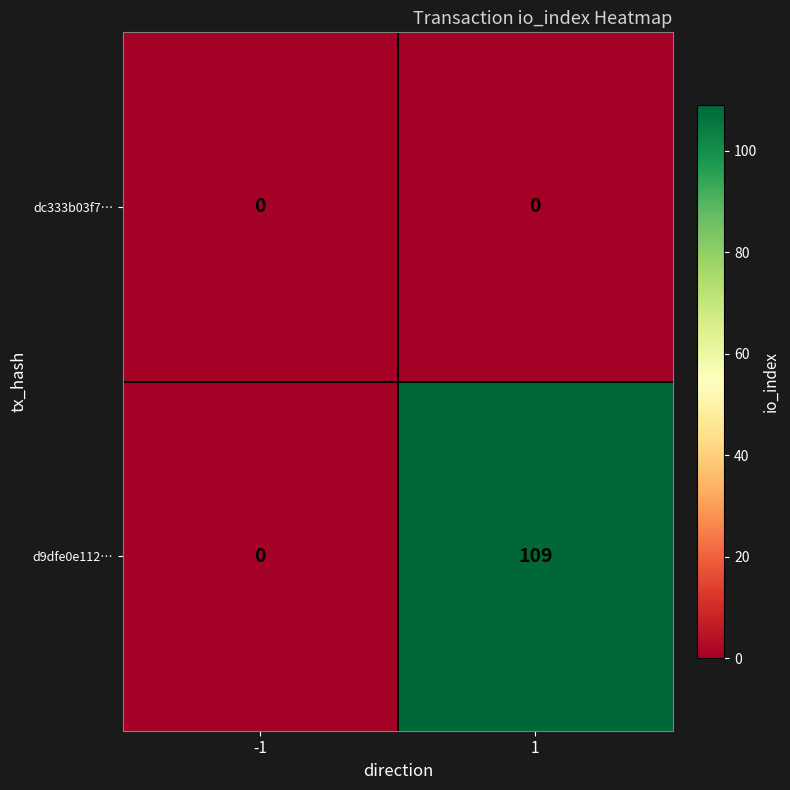

True or false: d9dfe0e112… has a value of 109 at 1.

True